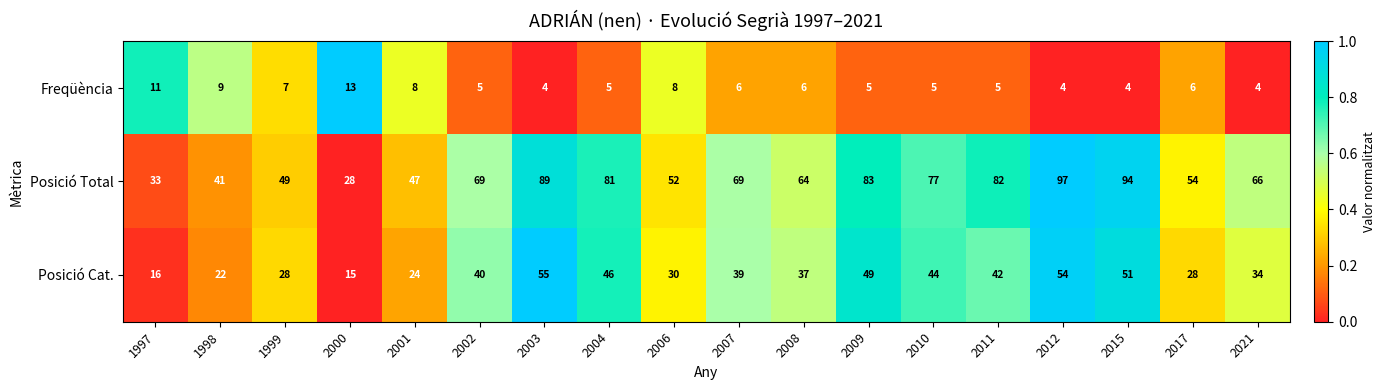

At which category is the sum across all series the highest?

2012